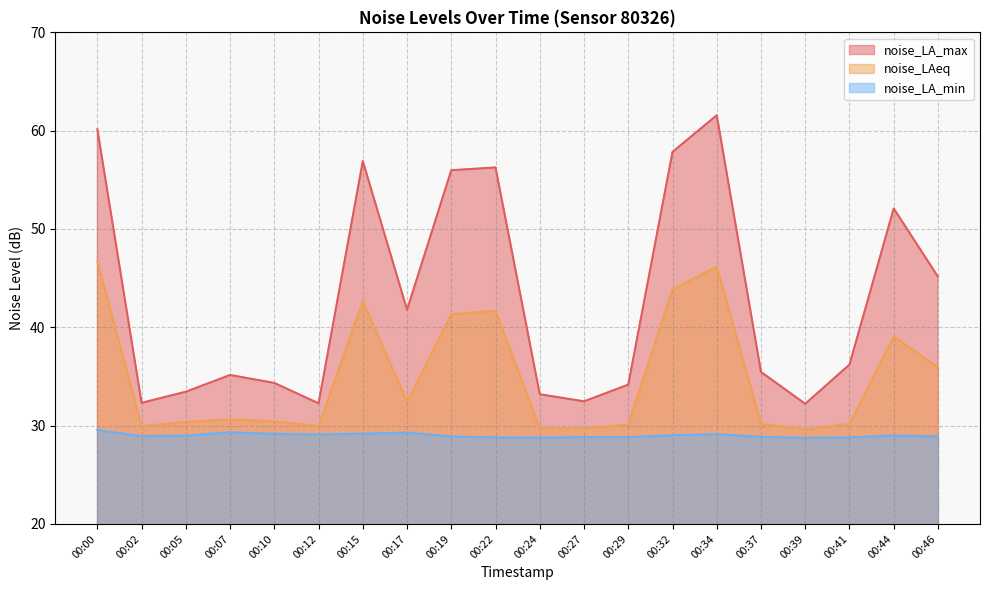

At which category does the chart reach its minimum across all series?

00:39